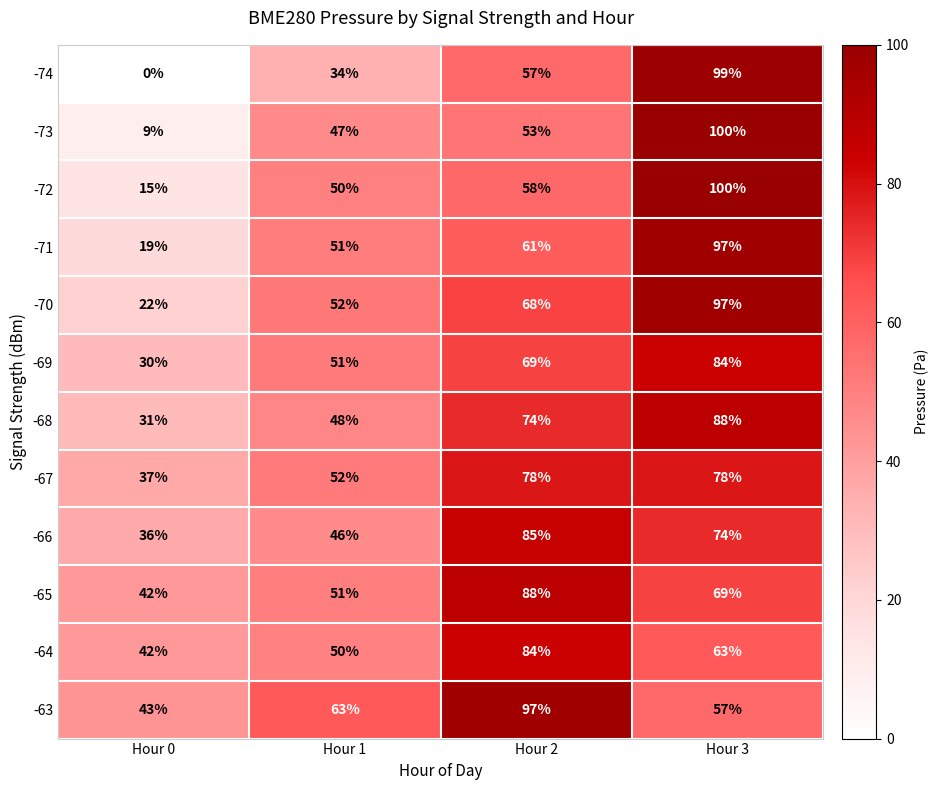

The -63 series shows 21 at Hour 2. True or false?

False